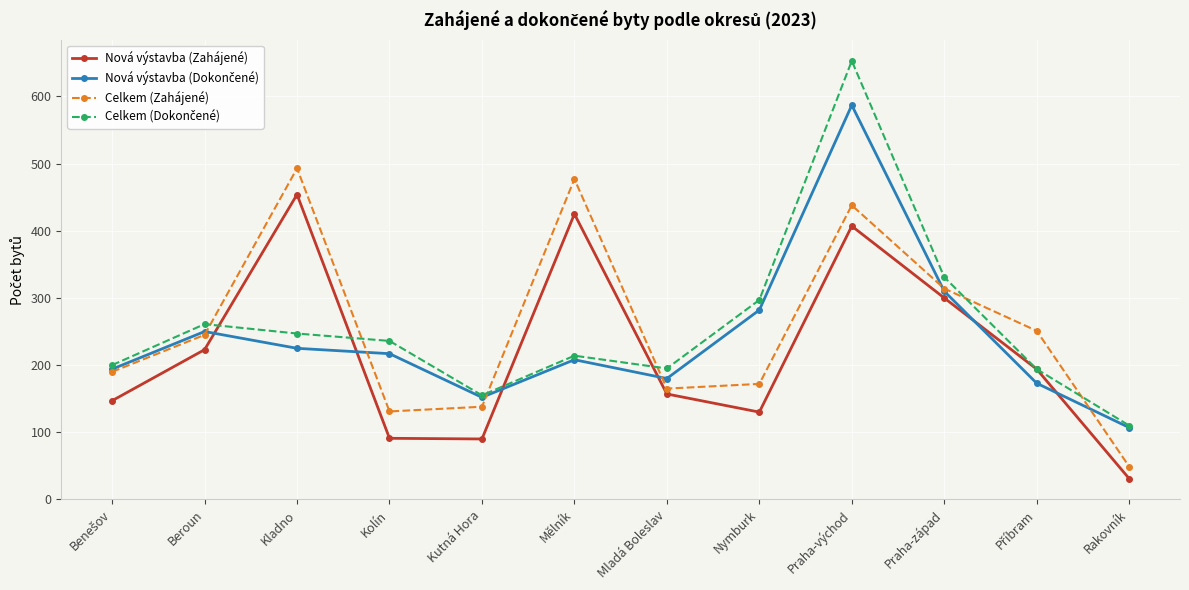

At which category is the sum across all series the highest?

Praha-východ